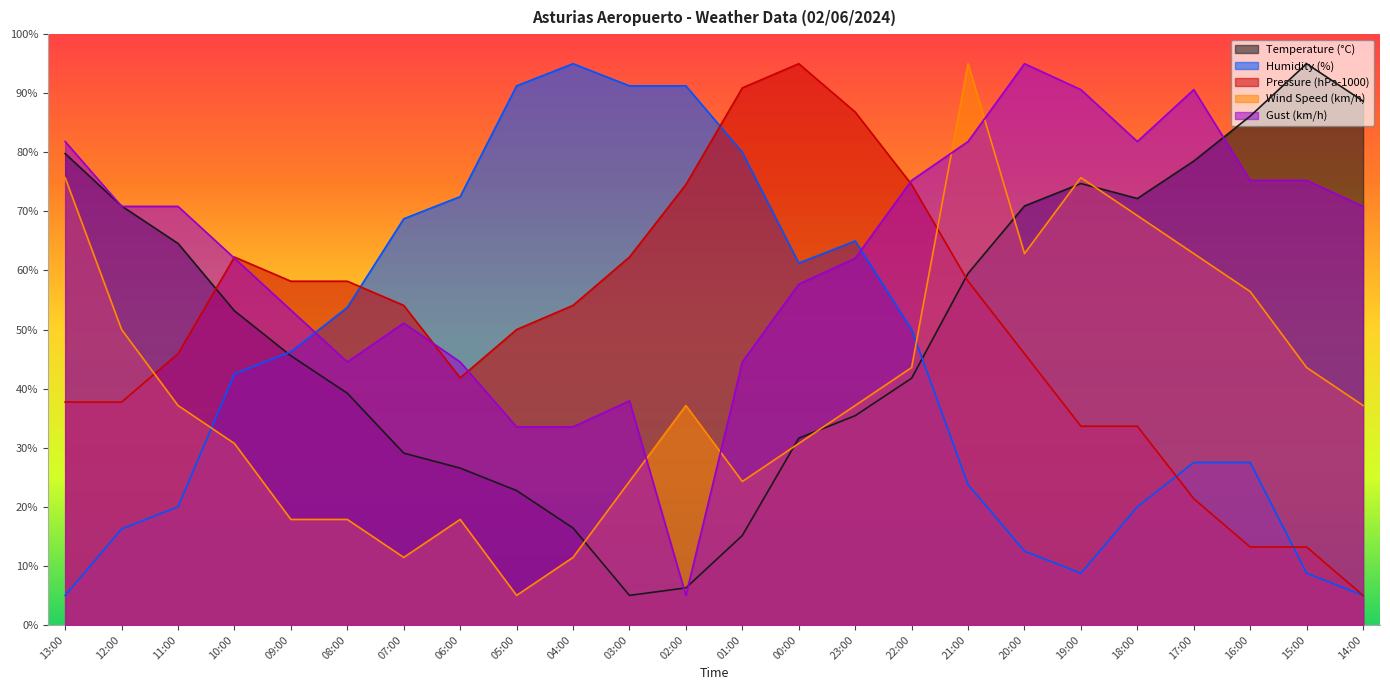

The Gust (km/h) series shows 74.6 at 07:00. True or false?

False